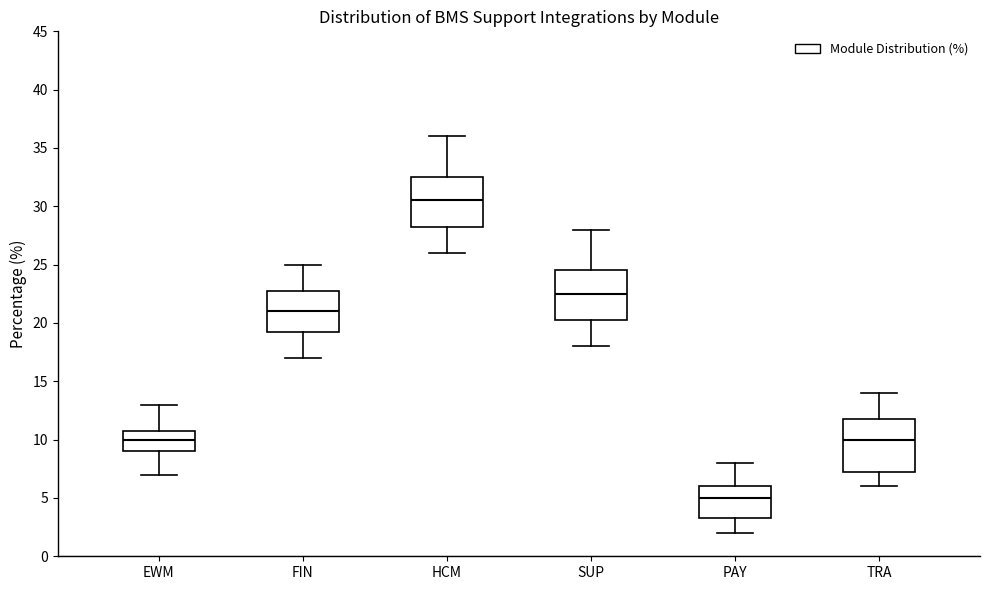

Reading left to right, read every box against the y-axis: the position of its median line, the range the box covers, and the ends of its whiskers. The values are not printed on the chart, so give them approximately, as read against the axis.

EWM: median 10.0, box 9.0 to 11.0, whiskers 7.0 to 13.0
FIN: median 21.0, box 19.5 to 23.0, whiskers 17.0 to 25.0
HCM: median 30.5, box 28.5 to 32.5, whiskers 26.0 to 36.0
SUP: median 22.5, box 20.5 to 24.5, whiskers 18.0 to 28.0
PAY: median 5.0, box 3.5 to 6.0, whiskers 2.0 to 8.0
TRA: median 10.0, box 7.5 to 12.0, whiskers 6.0 to 14.0